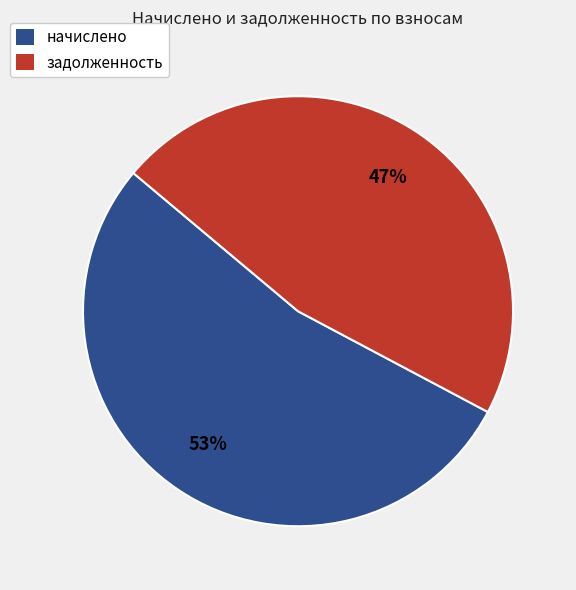

Is there a majority slice in this chart?

Yes